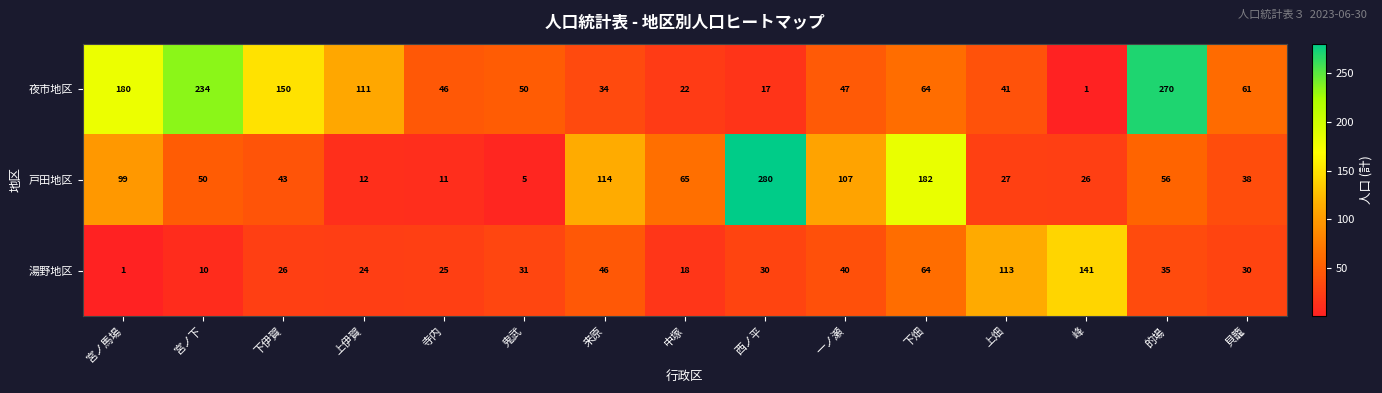

At which label does 戸田地区 first exceed 50?

宮ノ馬場